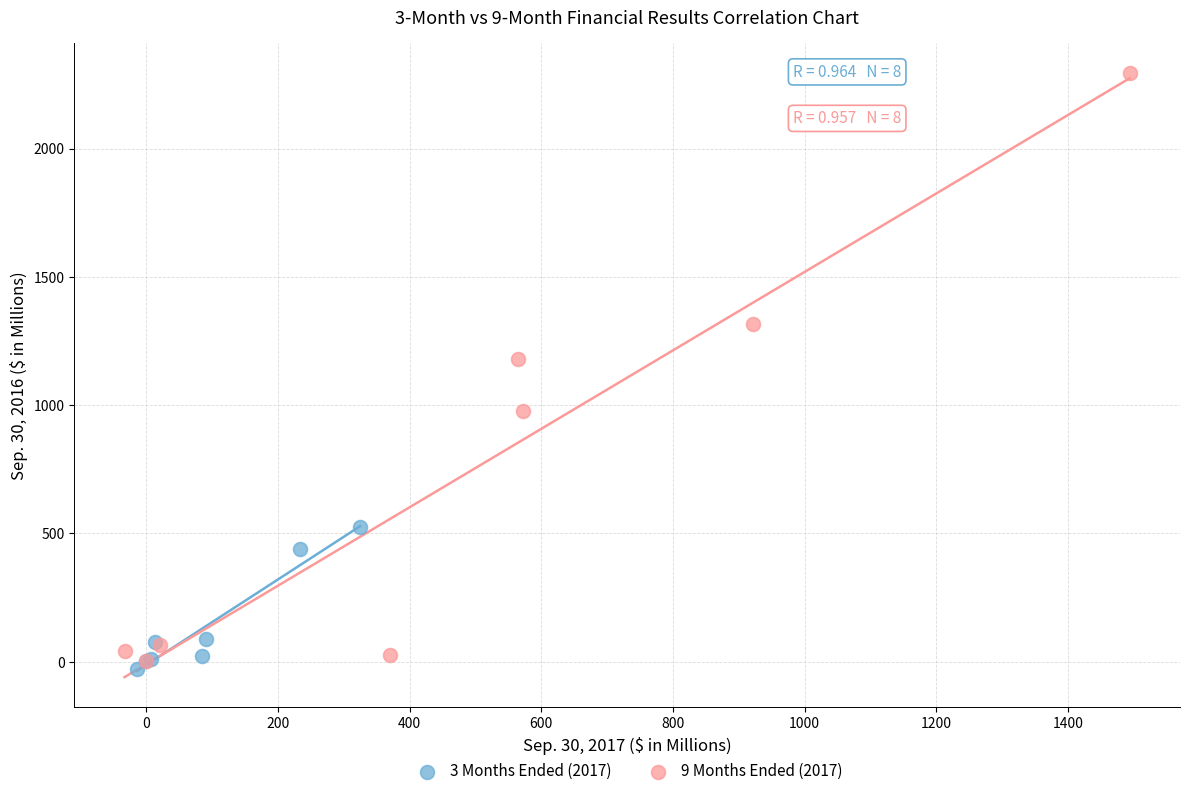

What are all the series names shown in the legend?

3 Months Ended (2017), 9 Months Ended (2017)